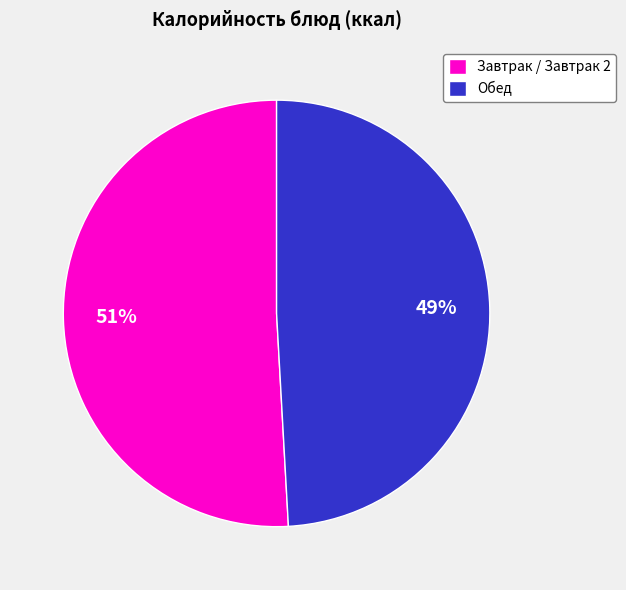

To the nearest percent, what portion does Обед represent?

49%